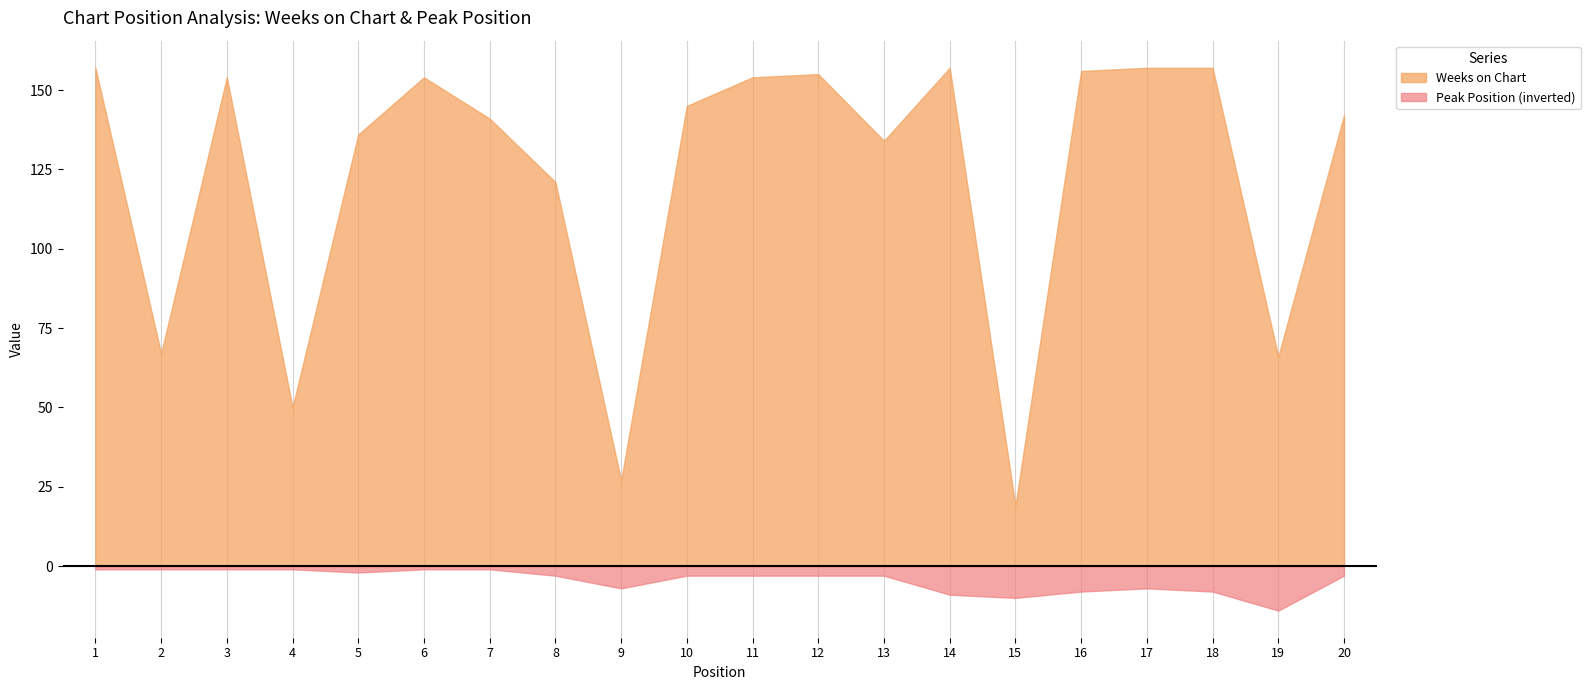

Between 1 and 17, which is larger?

1